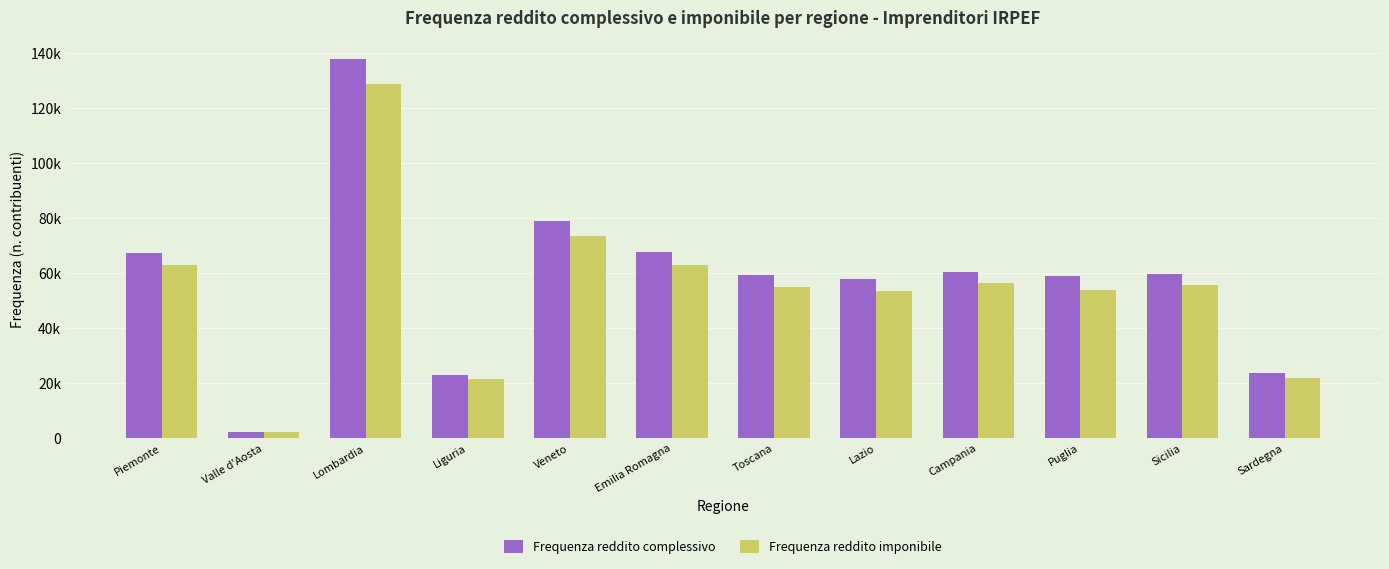

Reading left to right, list all the values displayed in this chart.

Frequenza reddito complessivo: 67375	2193	137717	22967	78839	67494	59348	57850	60269	58890	59565	23784
Frequenza reddito imponibile: 62883	2054	128630	21476	73283	62888	55035	53547	56270	53967	55574	21982